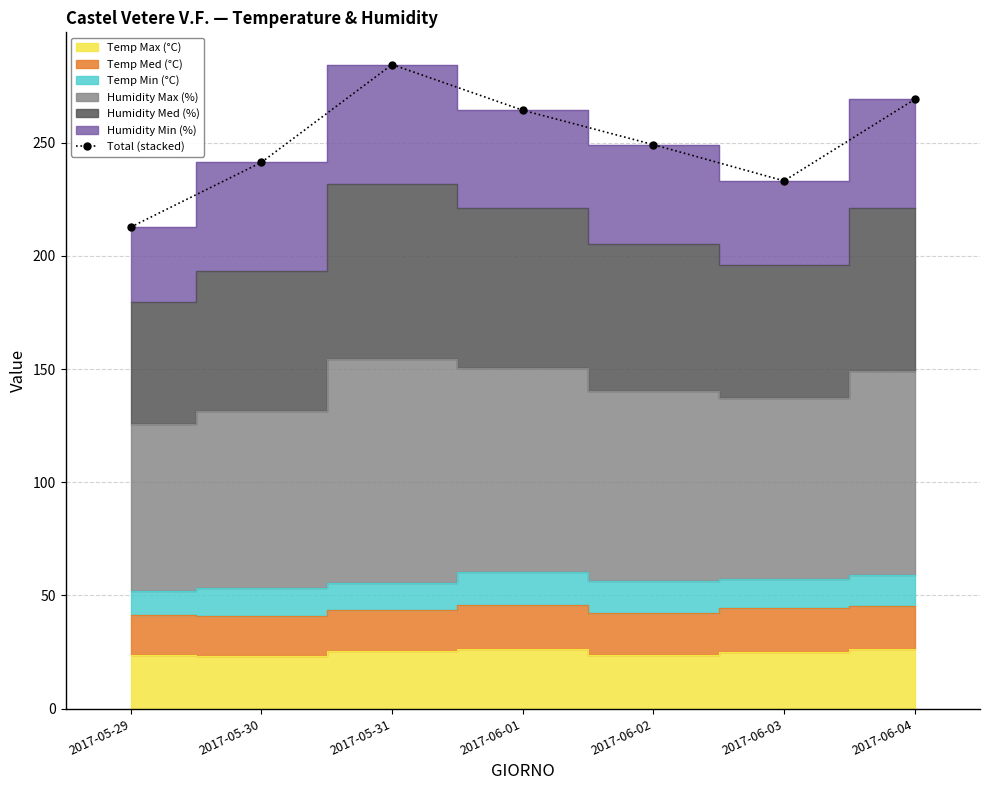

What is the sum of the values at 2017-06-03 and 2017-05-30?

474.6